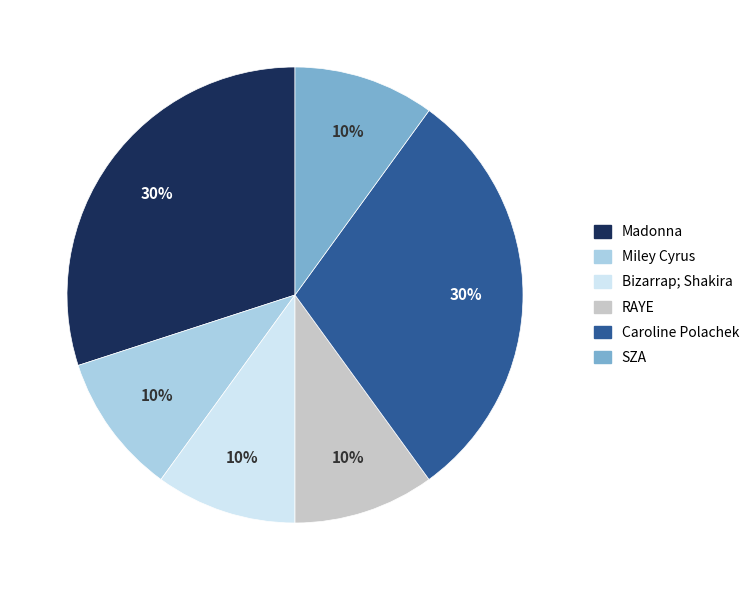

Is there a majority slice in this chart?

No